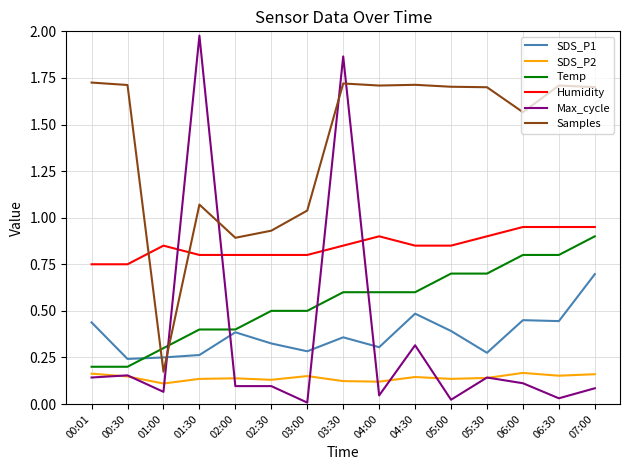

Which series has the widest spread of values?

Max_cycle